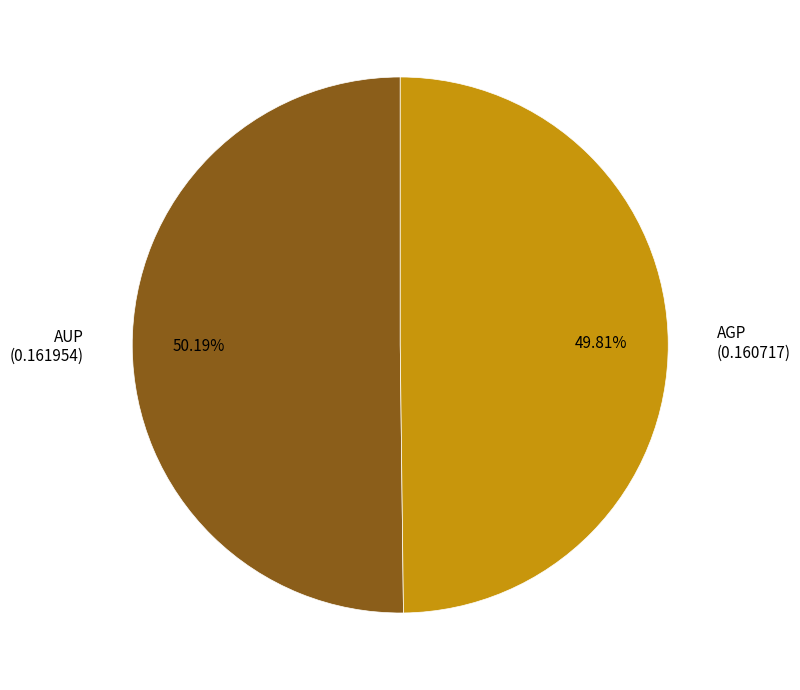

Combined, do AUP (0.161954) and AGP (0.160717) account for over 50%?

Yes